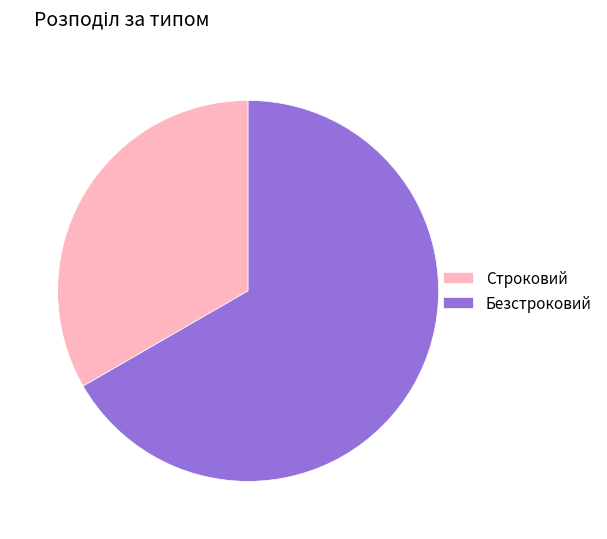

What is the largest slice in the pie chart?

Безстроковий